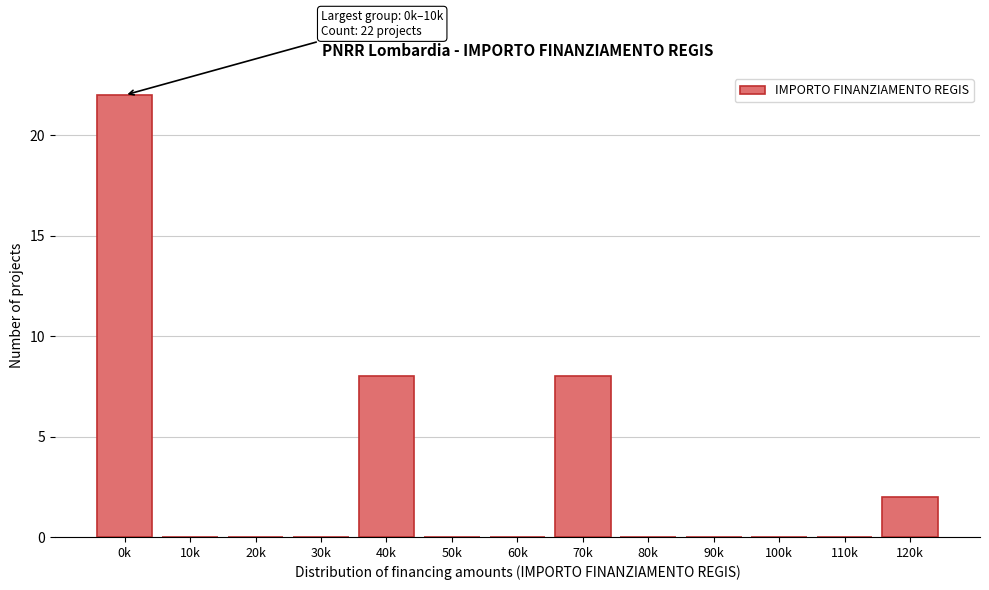

Reading left to right, extract all data points from this chart.

0k=22	10k=0	20k=0	30k=0	40k=8	50k=0	60k=0	70k=8	80k=0	90k=0	100k=0	110k=0	120k=2